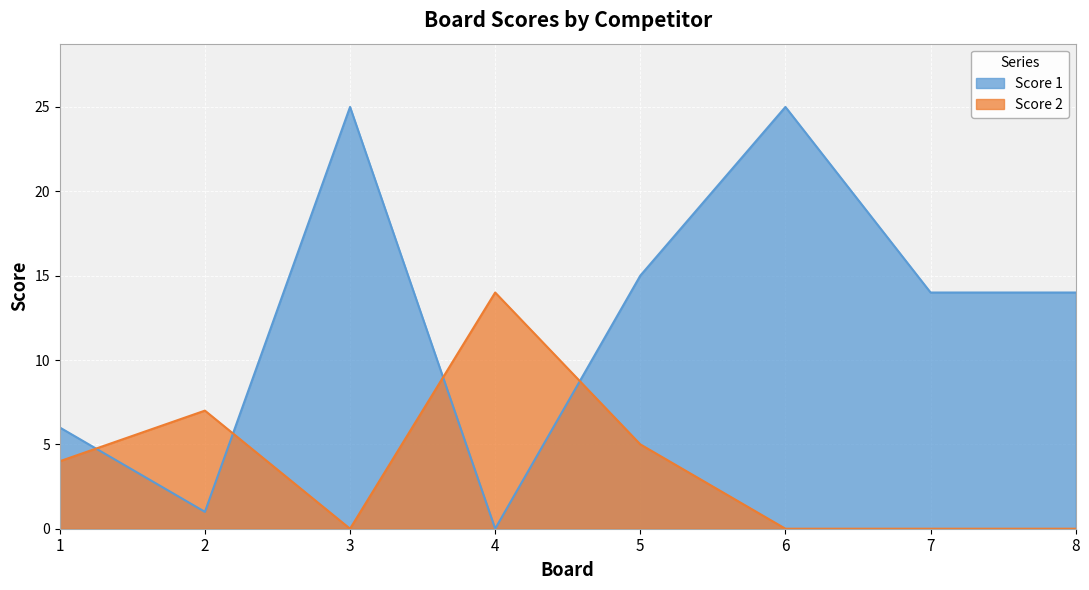

The Score 2 series shows 0 at 7. True or false?

True